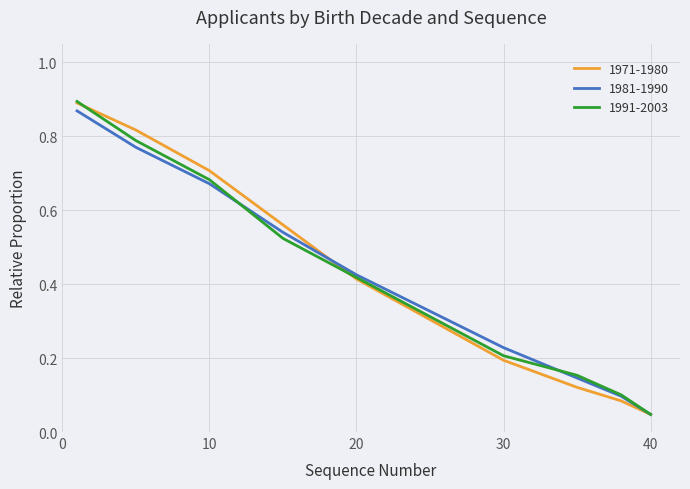

What are all the series names shown in the legend?

1971-1980, 1981-1990, 1991-2003